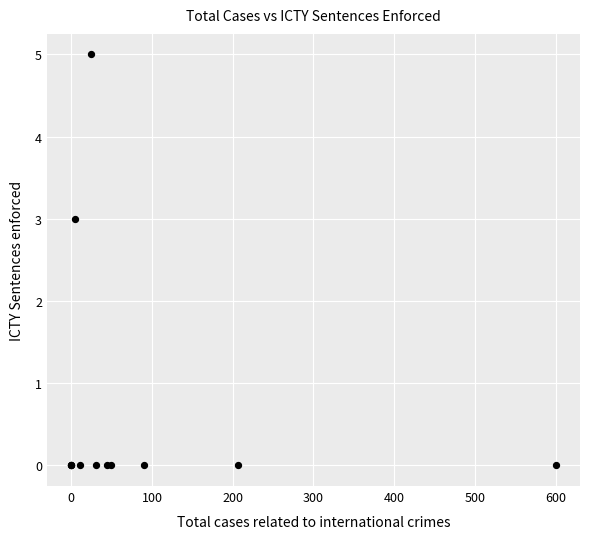

What Y value in the scatter plot is closest to 2?

3